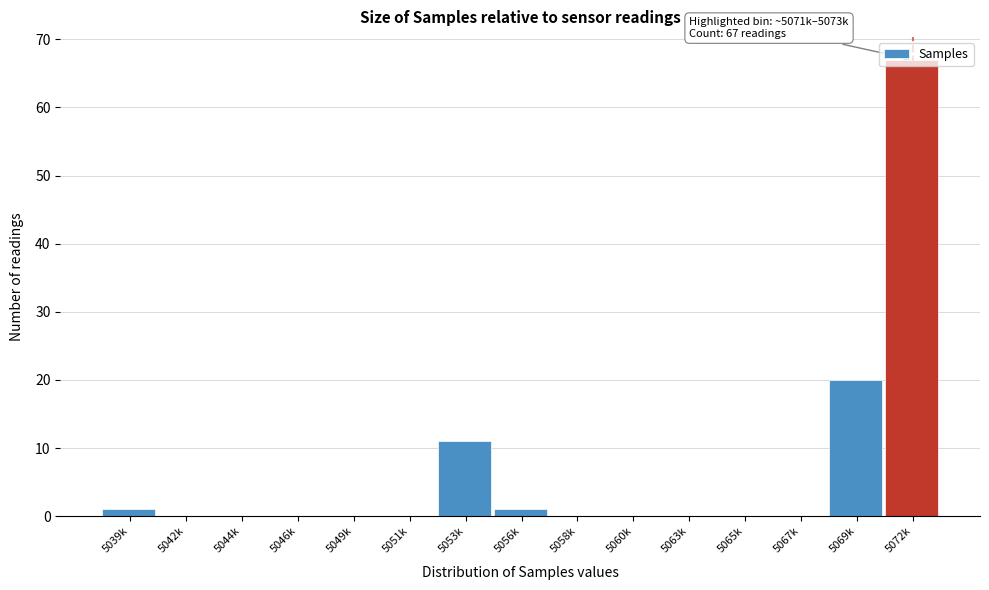

Which label corresponds to the largest value in the chart?

5072k